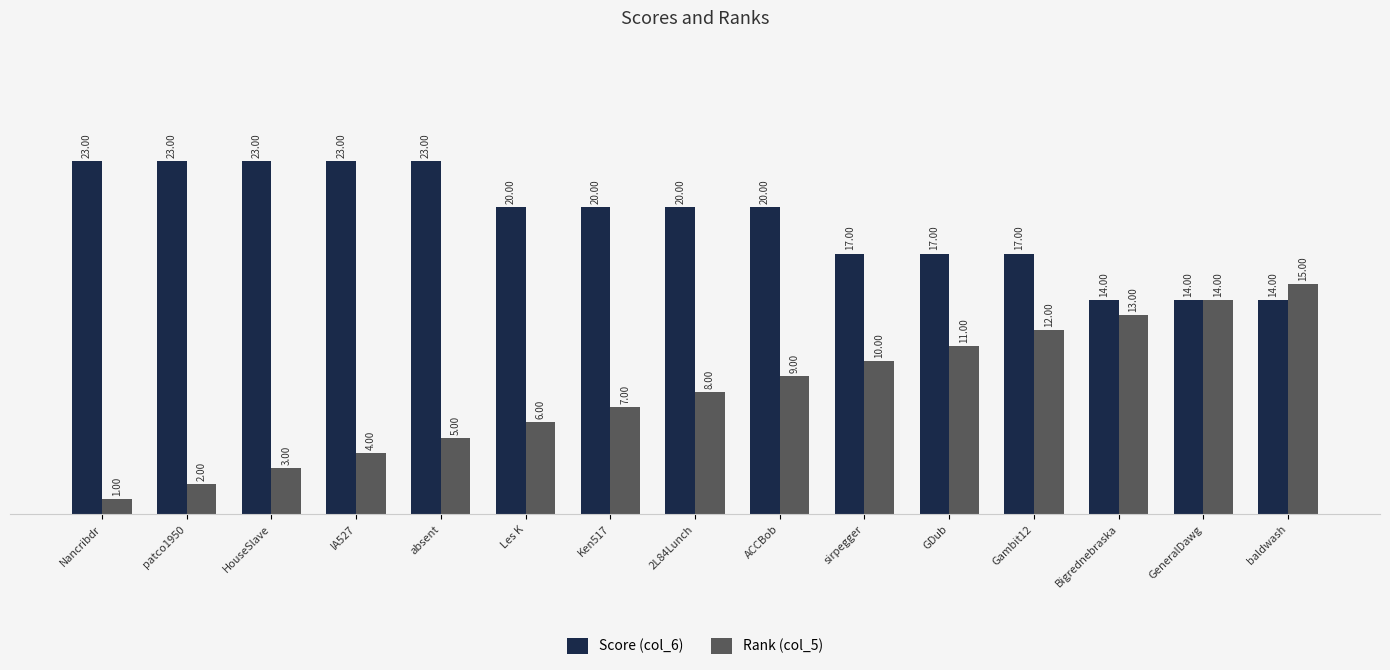

What is the sum of all Score (col_6) values?

288